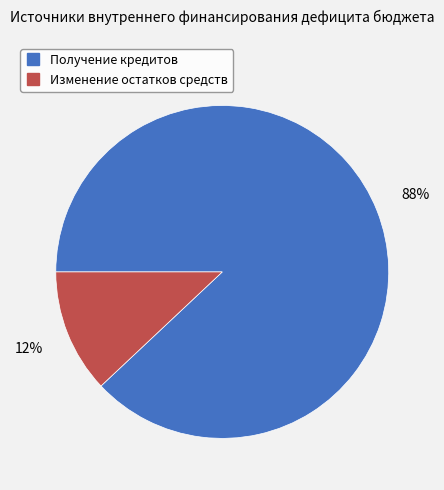

Rank the categories by value from lowest to highest.

Изменение остатков средств, Получение кредитов